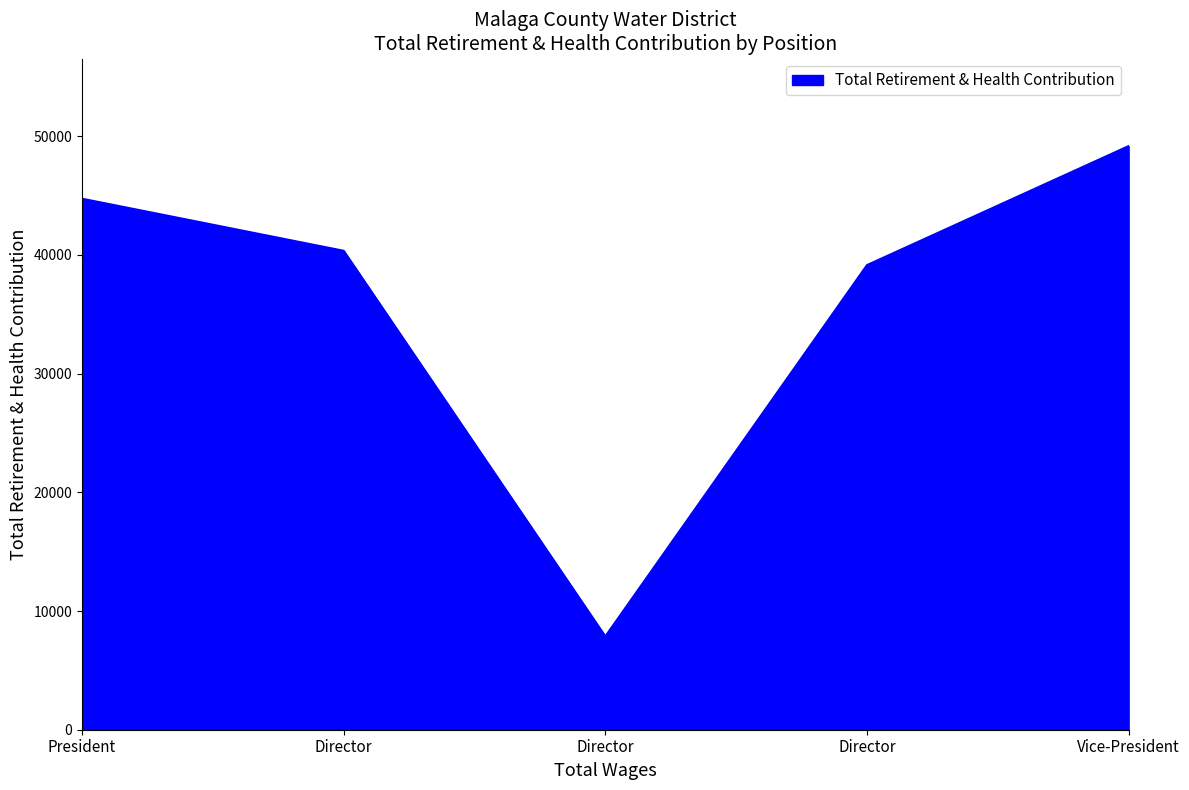

How many lines are shown in the chart?

1